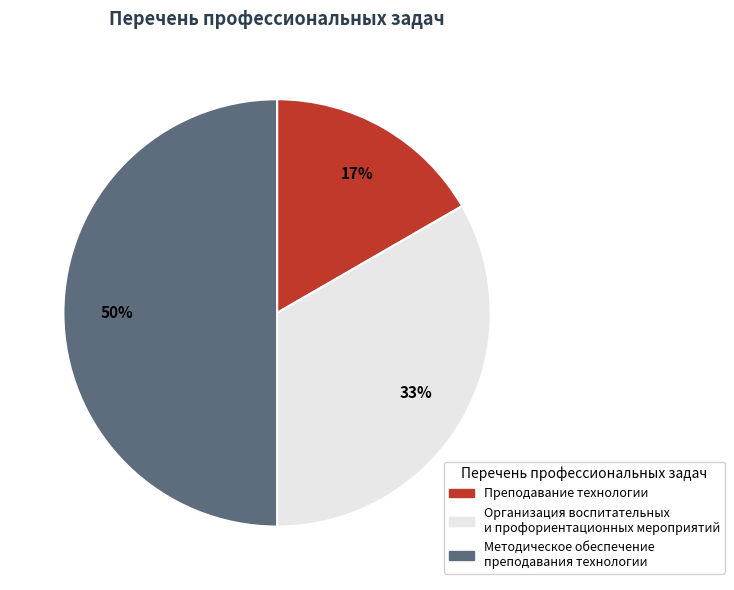

To the nearest percent, what is the average slice percentage?

33%